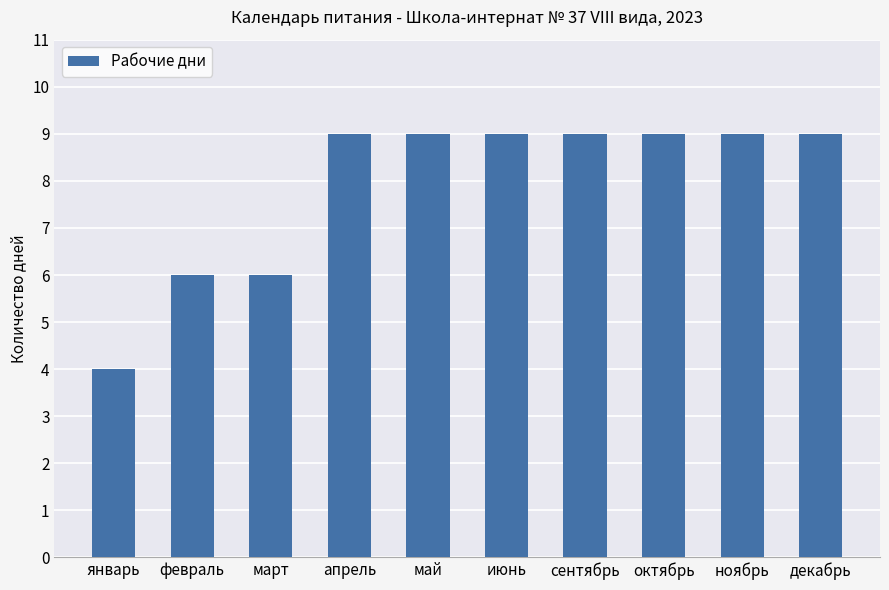

Read the value at апрель.

9